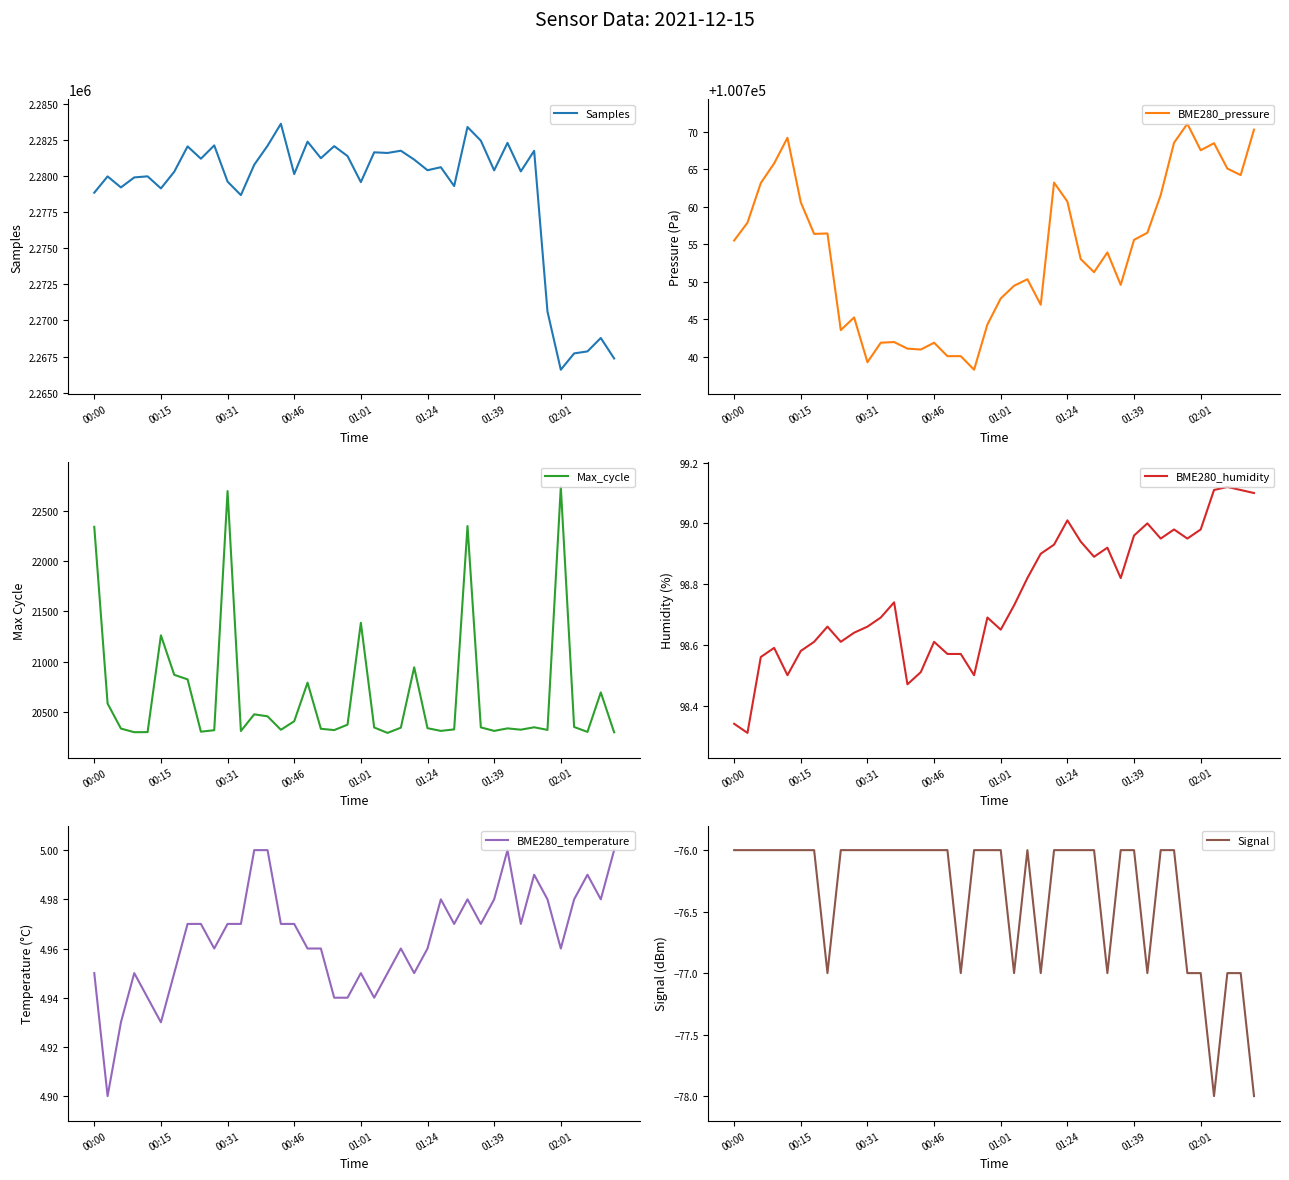

What is the minimum value for Samples?

2266588